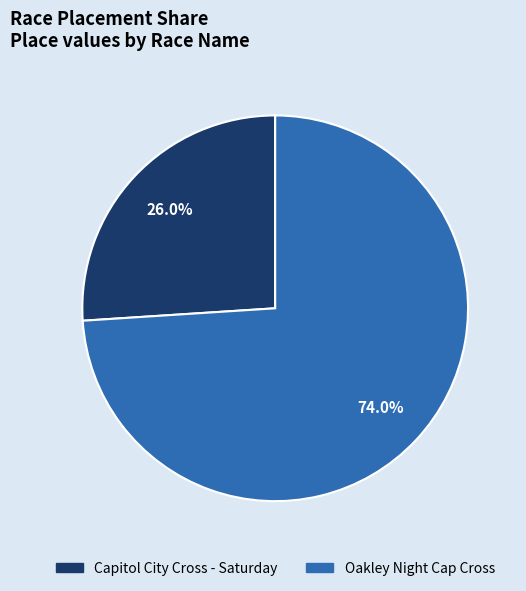

Does Oakley Night Cap Cross account for over 50% of the chart?

Yes